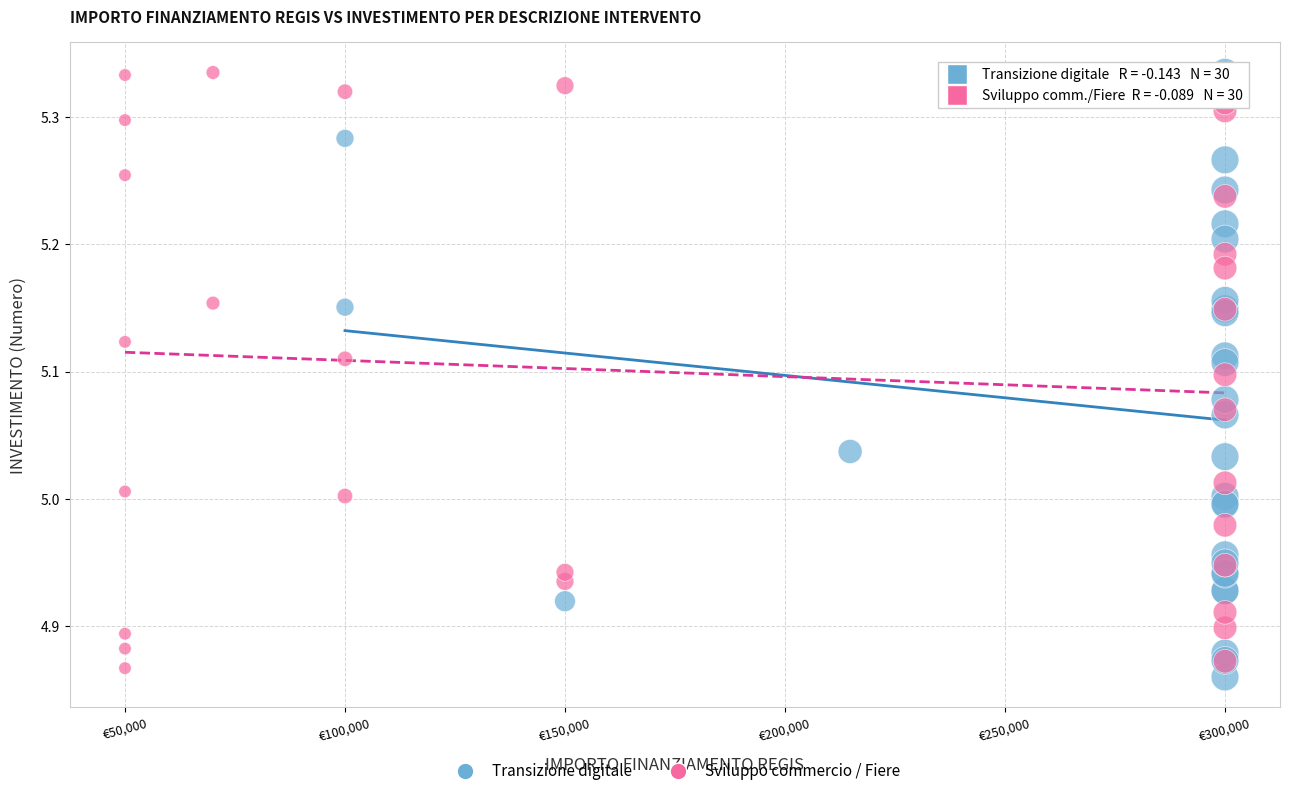

What are all the series names shown in the legend?

Transizione digitale, Sviluppo commercio / Fiere